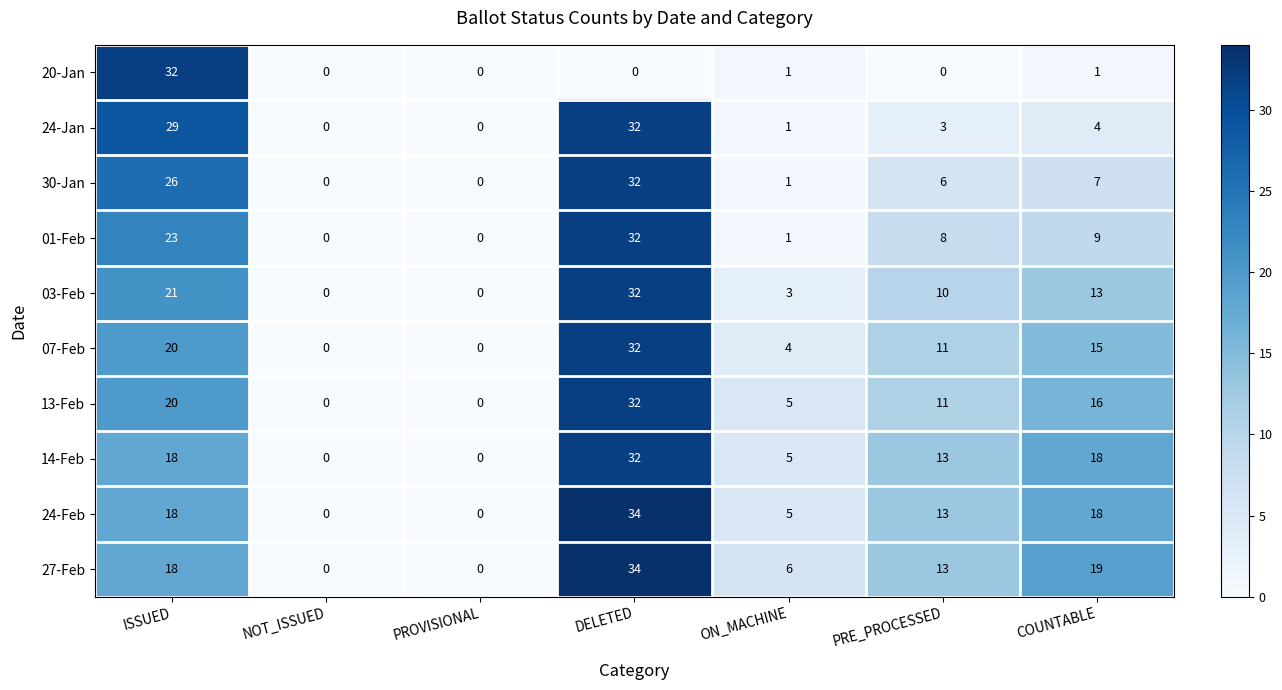

What is the highest value of the 13-Feb series?

32